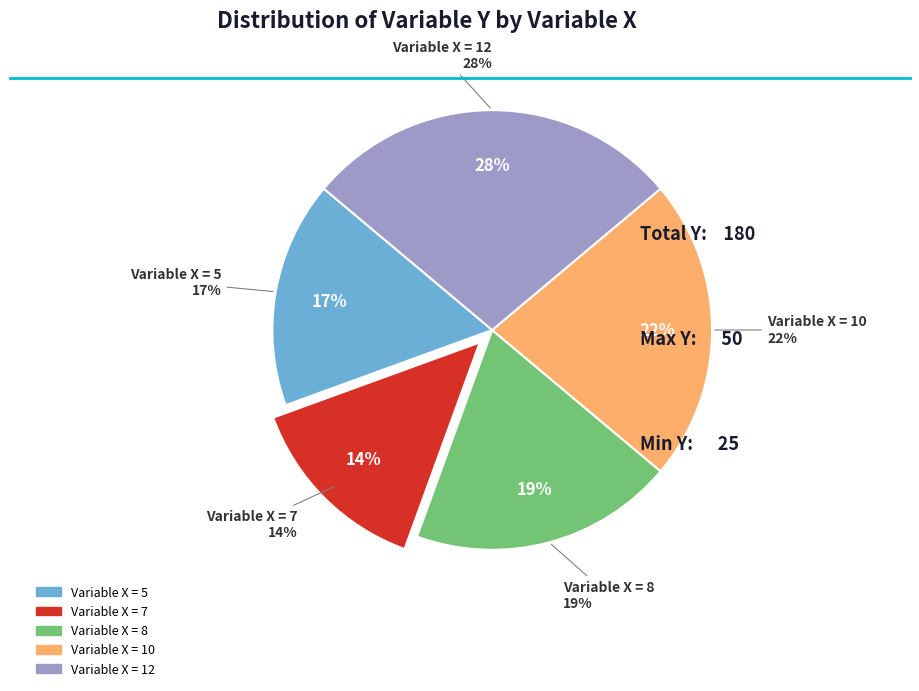

True or false: 7 accounts for 14% of the total.

True